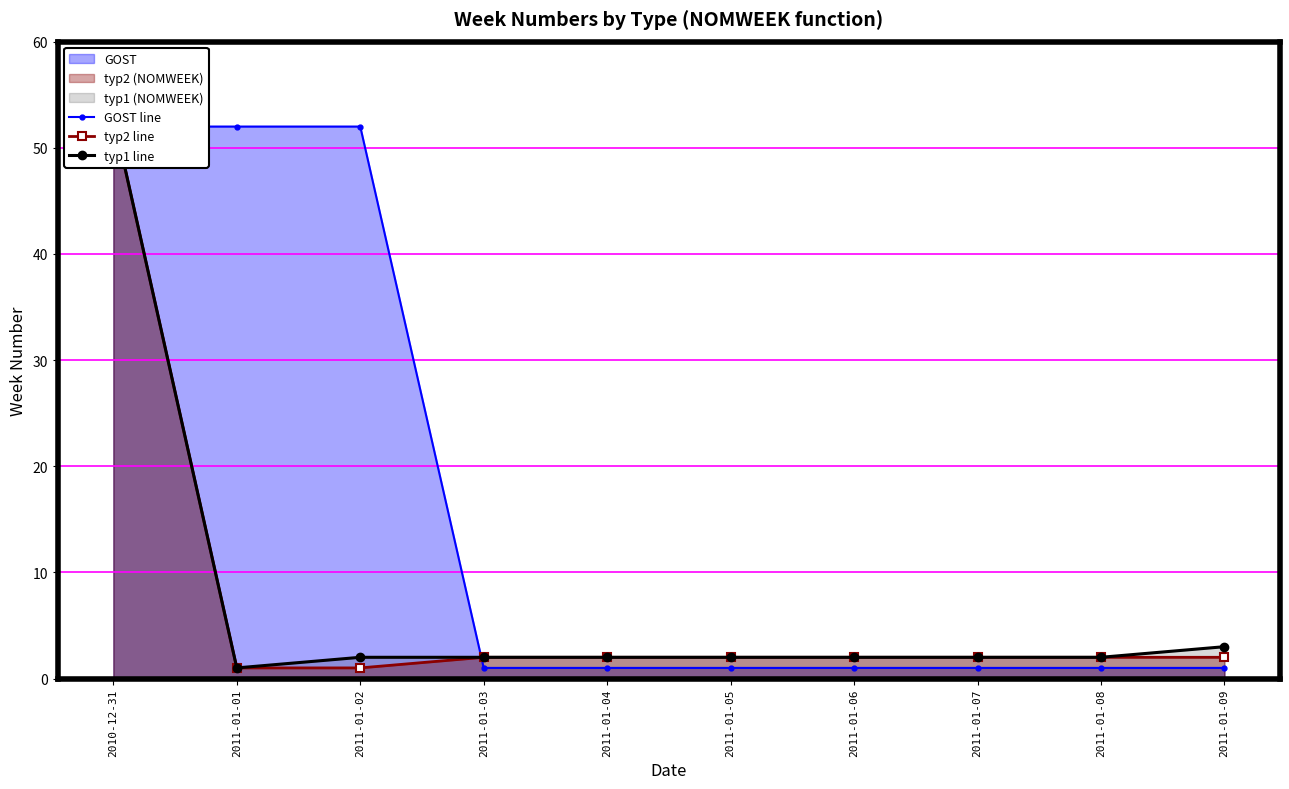

Which has a higher value, 2011-01-07 or 2011-01-08?

2011-01-07